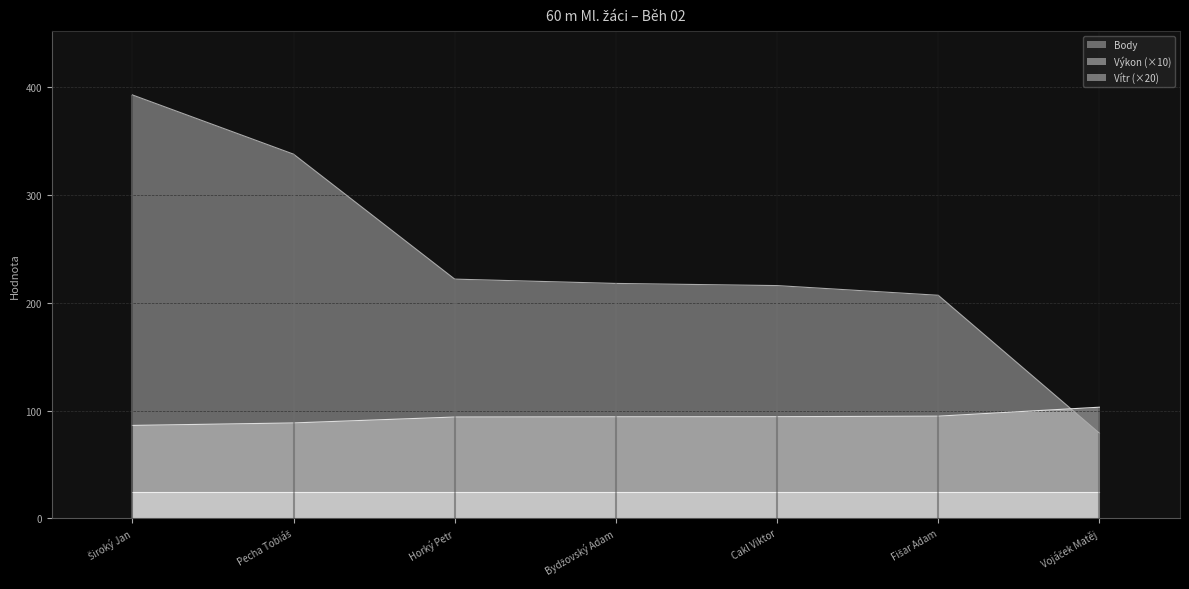

How many times do Body and Výkon (×10) cross each other?

1